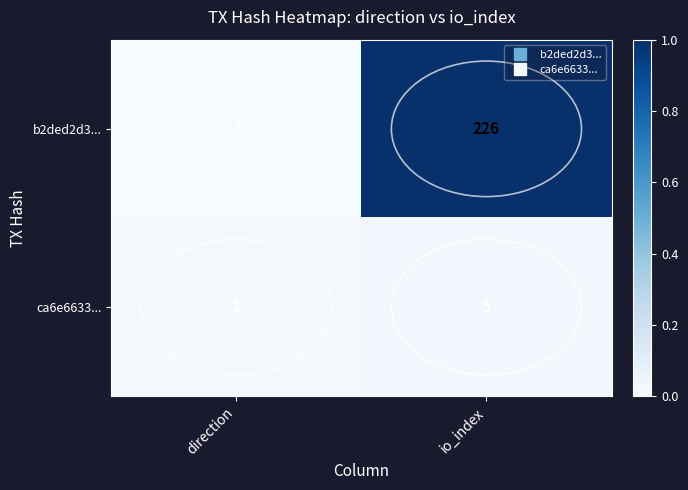

Which label corresponds to the smallest value in the chart?

direction